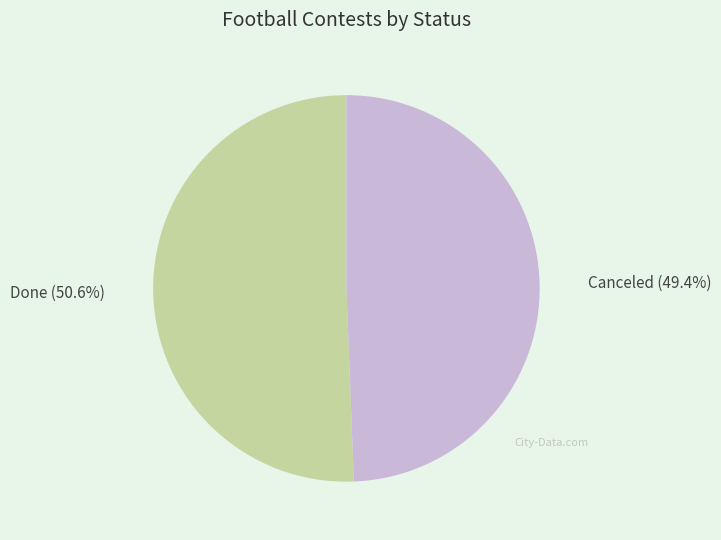

To the nearest percent, what is the combined percentage of Done and Canceled?

100%